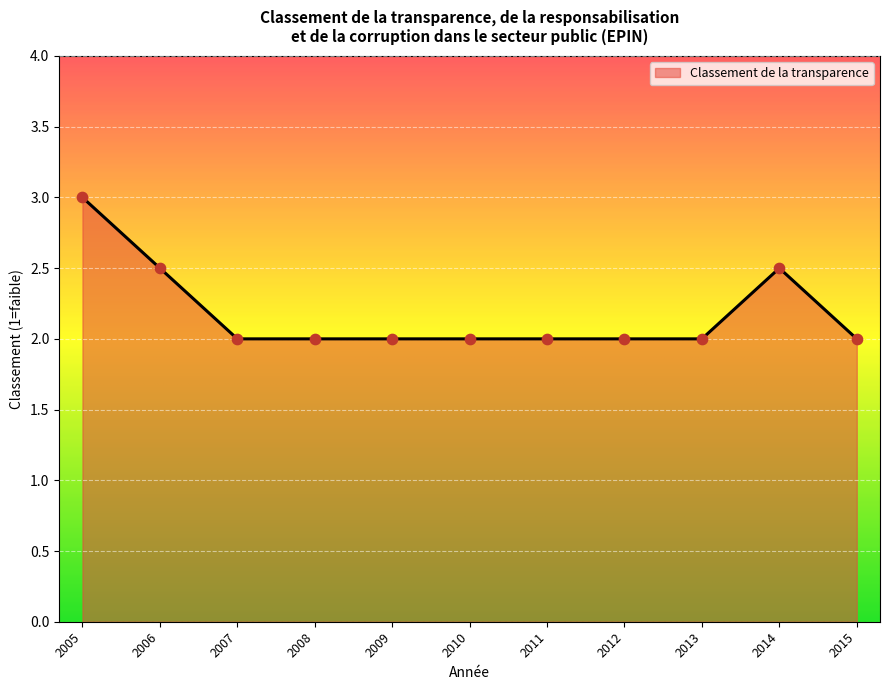

What is the change in value from 2005 to 2010?

-1.0